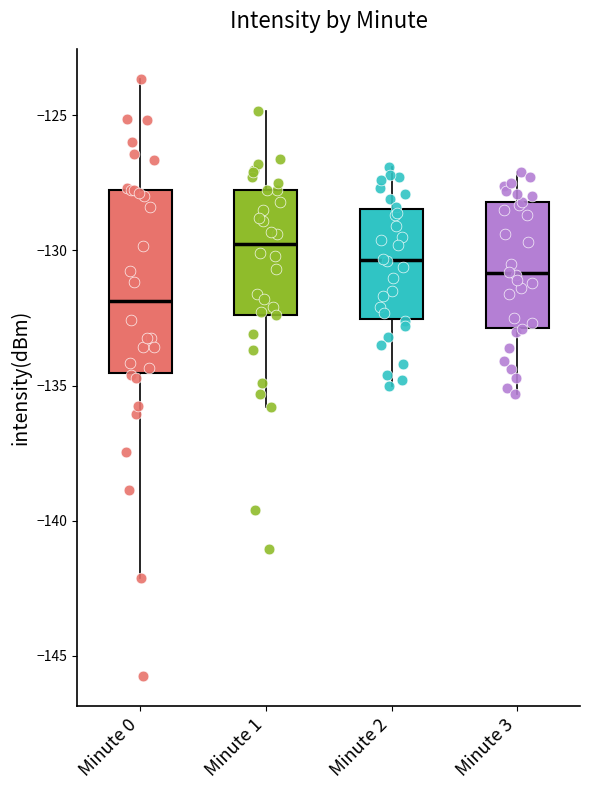

Reading left to right, transcribe this box plot: for each box, give where its median line is, the range the box spans, and where its two whiskers end, as read against the y-axis. The values are not printed on the chart, so give them approximately, as read against the axis.

Minute 0: median -132.0, box -134.5 to -128.0, whiskers -142.0 to -123.5
Minute 1: median -129.5, box -132.5 to -128.0, whiskers -136.0 to -125.0
Minute 2: median -130.5, box -132.5 to -128.5, whiskers -135.0 to -127.0
Minute 3: median -131.0, box -133.0 to -128.0, whiskers -135.5 to -127.0